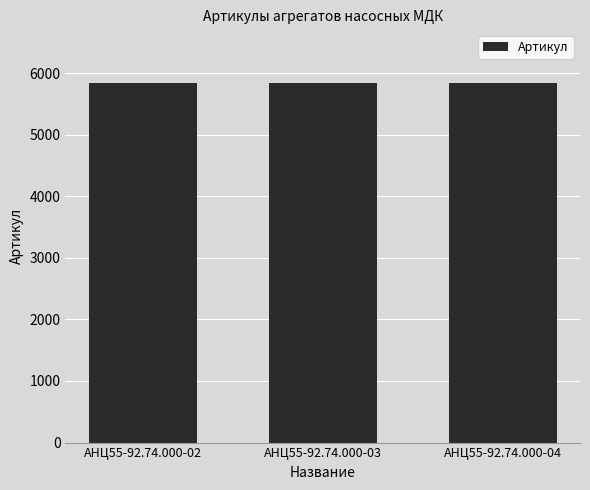

What is the value of the 1st bar from the left?

5833